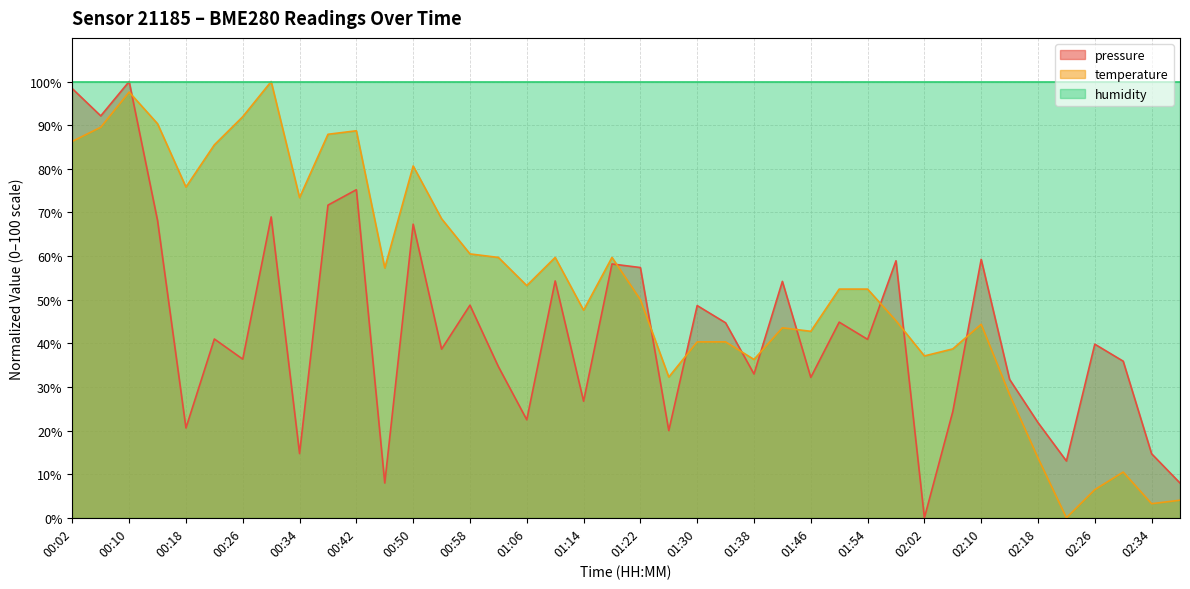

List the series in order of their overall mean, highest first.

humidity, temperature, pressure